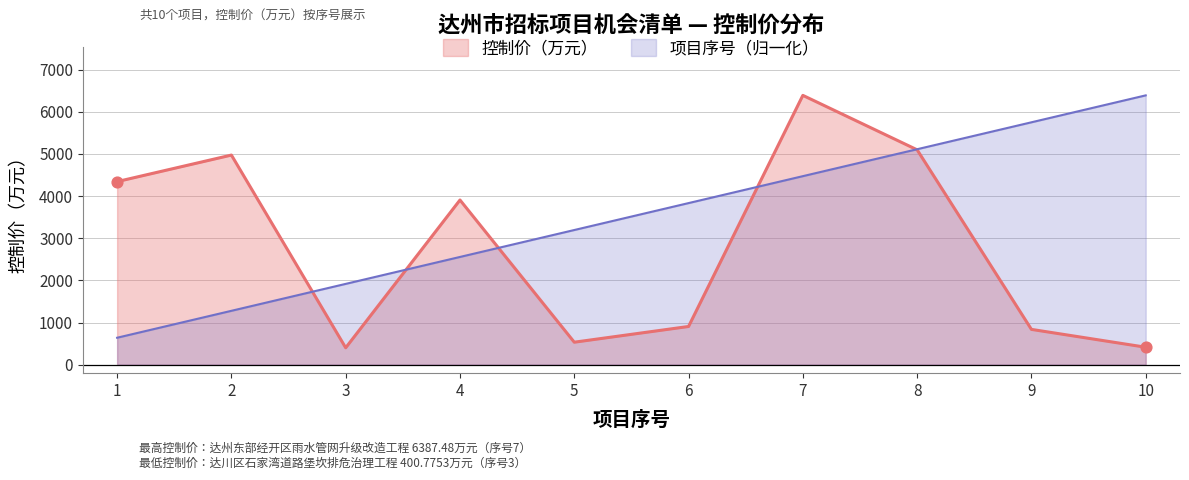

What is the total value across all series at 2?

6248.8